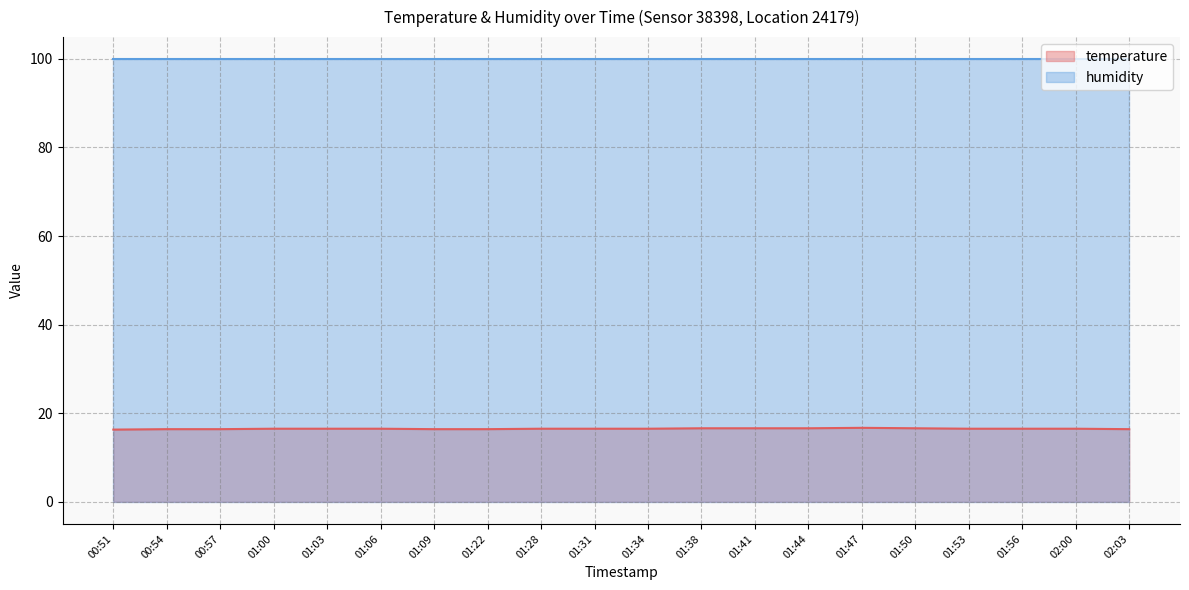

List the labels in order of value, largest first.

01:47, 01:38, 01:41, 01:44, 01:50, 01:00, 01:03, 01:06, 01:28, 01:31, 01:34, 01:53, 01:56, 02:00, 00:54, 00:57, 01:09, 01:22, 02:03, 00:51